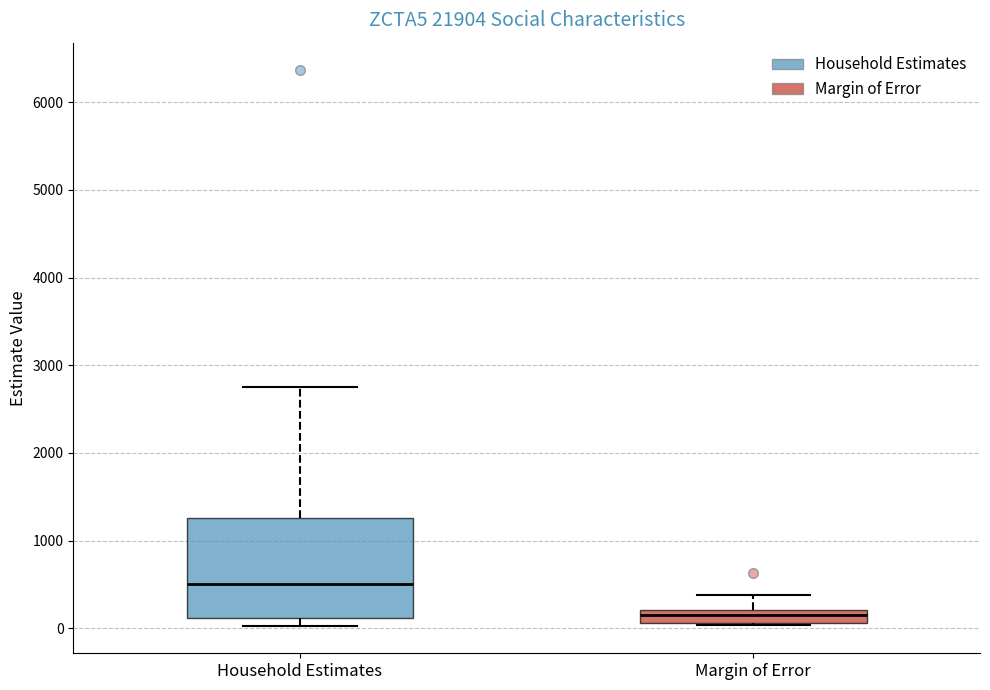

Where is the upper edge of the box for Margin of Error on the y-axis? The values are not printed on the chart, so give them approximately, as read against the axis.

200